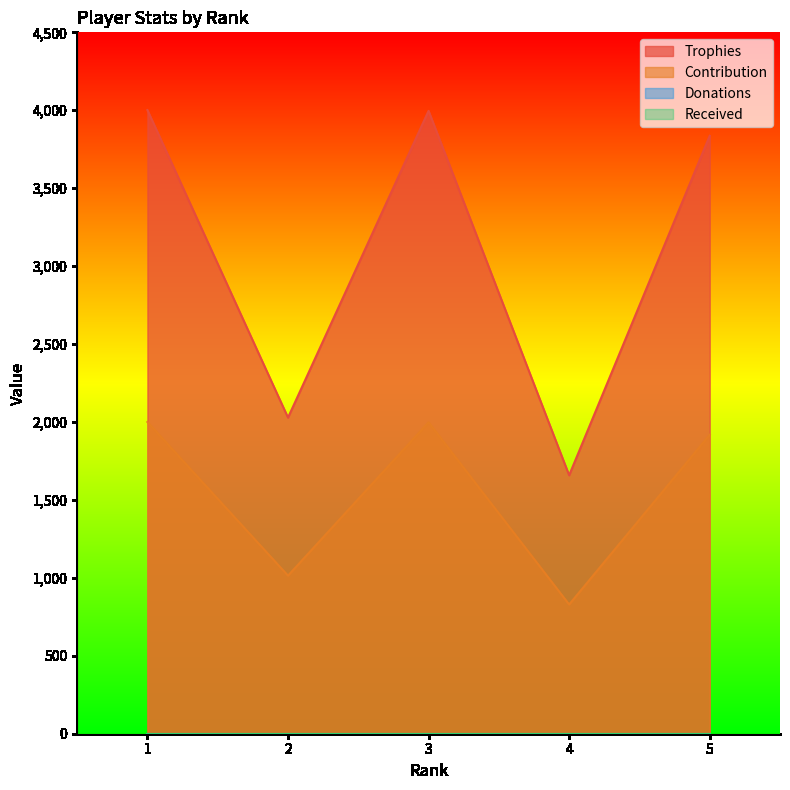

Where is the first local minimum for Trophies?

2